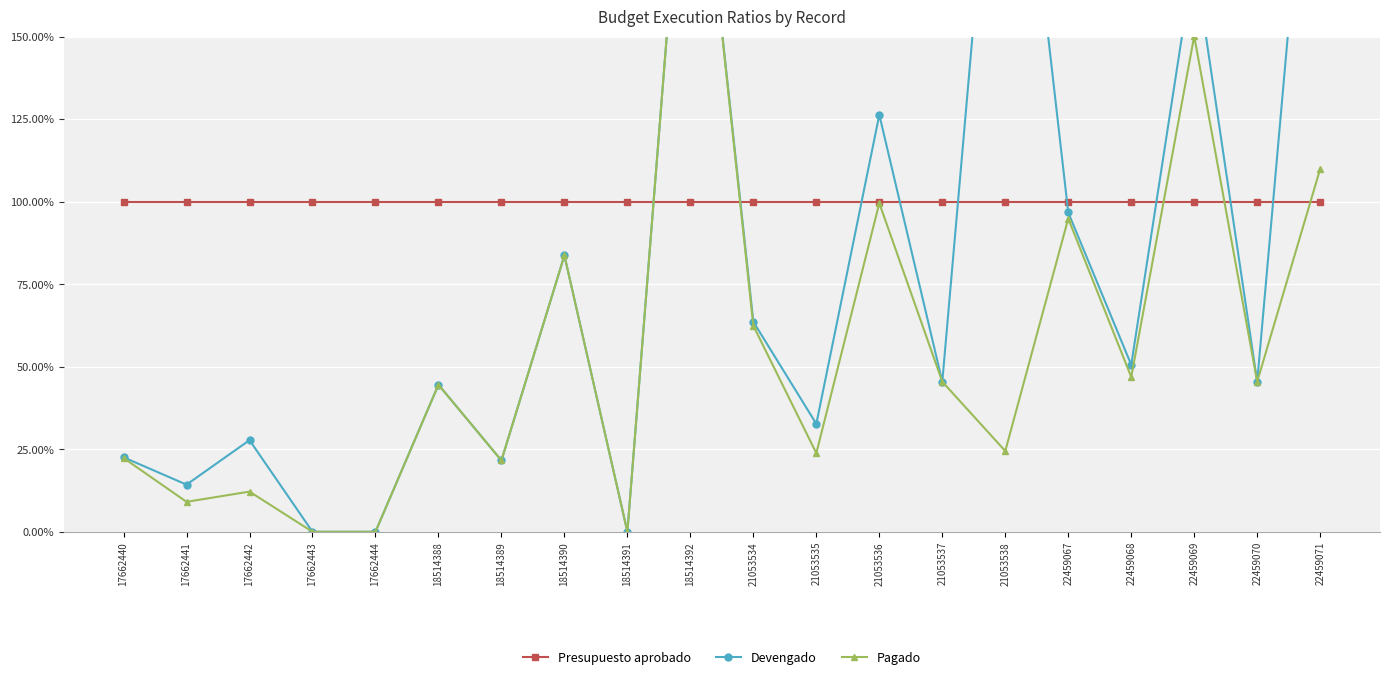

Reading left to right, list all the values displayed in this chart.

Presupuesto aprobado: 1.0	1.0	1.0	1.0	1.0	1.0	1.0	1.0	1.0	1.0	1.0	1.0	1.0	1.0	1.0	1.0	1.0	1.0	1.0	1.0
Devengado: 0.2	0.1	0.3	0.0	0.0	0.4	0.2	0.8	0.0	2.4	0.6	0.3	1.3	0.5	2.6	1.0	0.5	1.7	0.5	2.6
Pagado: 0.2	0.1	0.1	0.0	0.0	0.4	0.2	0.8	0.0	2.4	0.6	0.2	1.0	0.5	0.2	0.9	0.5	1.5	0.5	1.1